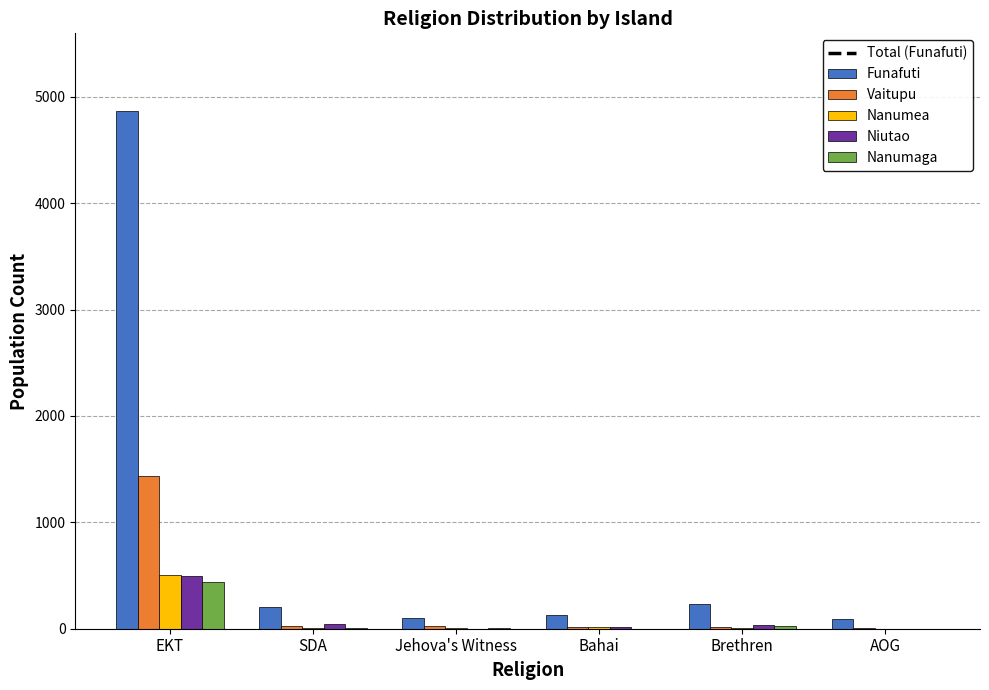

Which series has the widest spread of values?

Funafuti